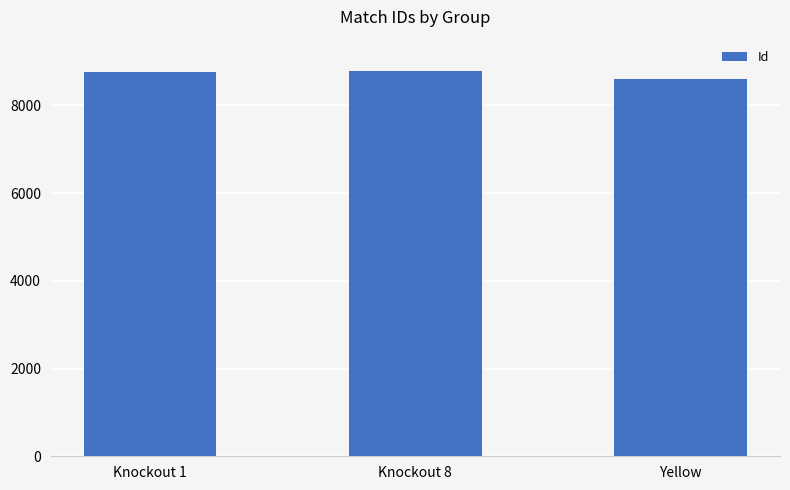

What is the difference between the maximum and second lowest values?

29